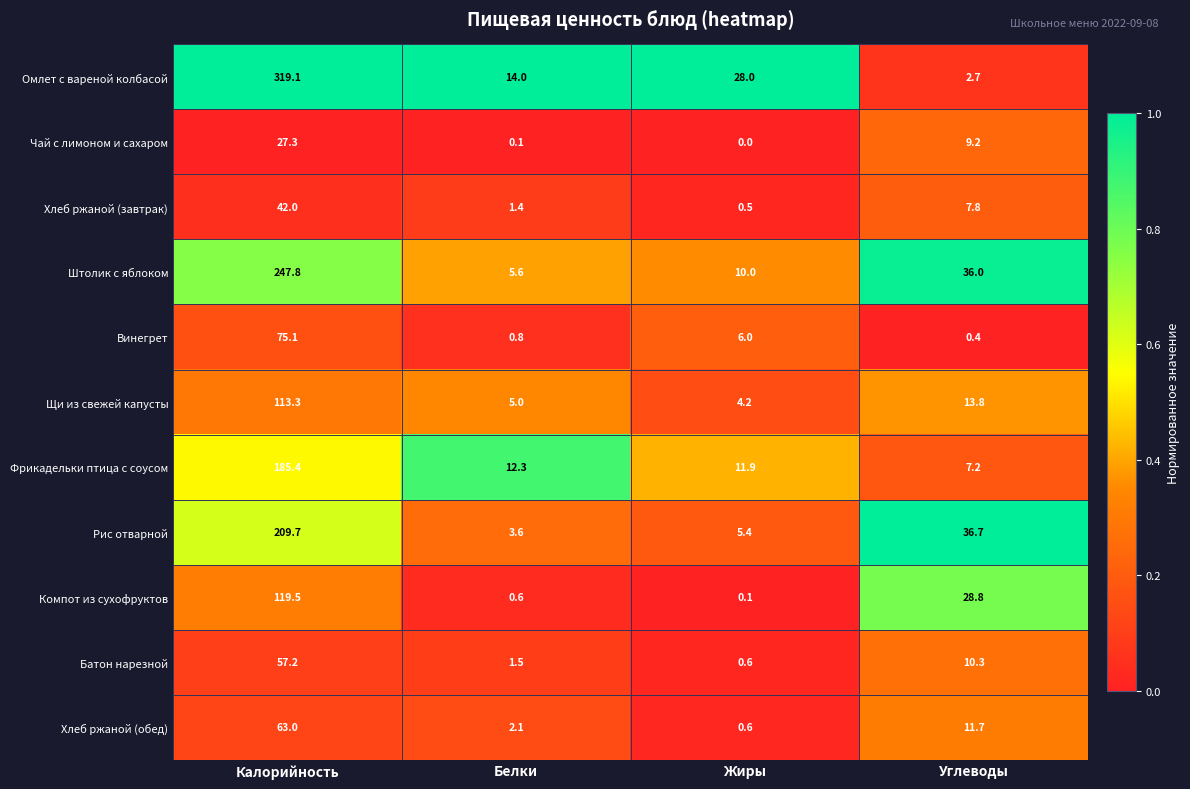

List the labels in order of Штолик с яблоком value, largest first.

Калорийность, Углеводы, Жиры, Белки